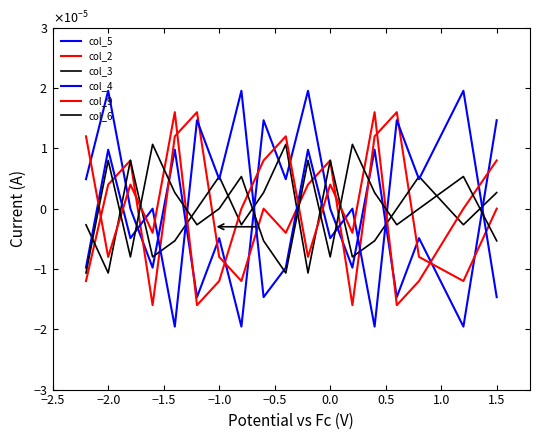

List the series in order of their peak value, lowest first.

col_3, col_6, col_2, col_9, col_5, col_4